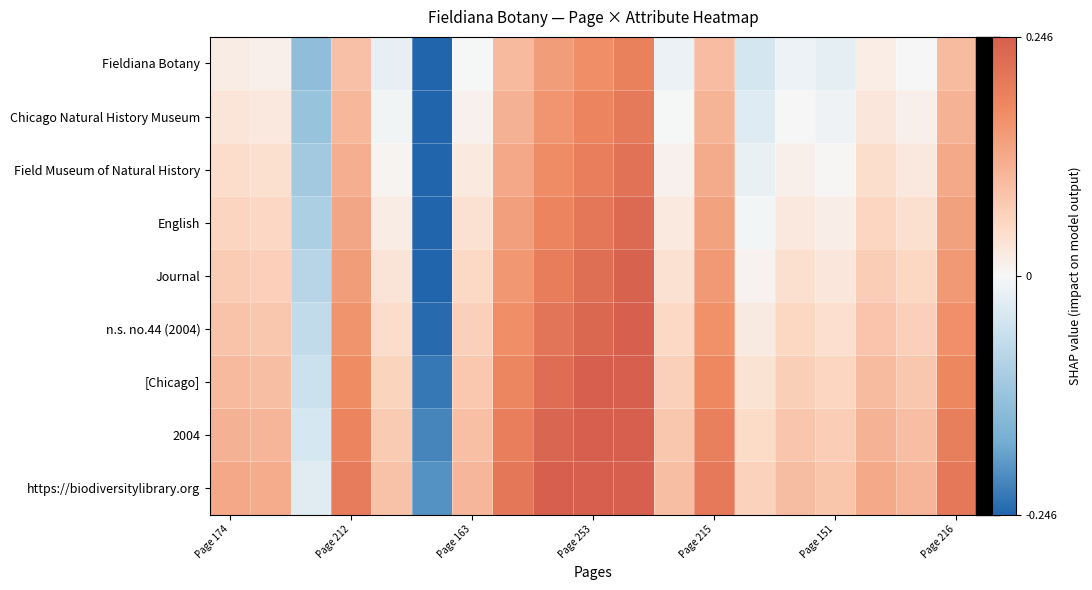

Reading right to left, what are all the values shown in this chart?

Fieldiana Botany: 0.1	-0.0	0.0	-0.0	-0.0	-0.0	0.1	-0.0	0.2	0.2	0.1	0.1	-0.0	-0.2	-0.0	0.1	-0.1	0.0	0.0
Chicago Natural History Museum: 0.1	0.0	0.0	-0.0	-0.0	-0.0	0.1	-0.0	0.2	0.2	0.2	0.1	0.0	-0.2	-0.0	0.1	-0.1	0.0	0.0
Field Museum of Natural History: 0.1	0.0	0.0	0.0	0.0	-0.0	0.1	0.0	0.2	0.2	0.2	0.1	0.0	-0.2	0.0	0.1	-0.1	0.0	0.0
English: 0.1	0.0	0.1	0.0	0.0	-0.0	0.1	0.0	0.2	0.2	0.2	0.1	0.0	-0.2	0.0	0.1	-0.1	0.1	0.1
Journal: 0.1	0.1	0.1	0.0	0.0	0.0	0.1	0.0	0.2	0.2	0.2	0.2	0.1	-0.2	0.0	0.1	-0.1	0.1	0.1
n.s. no.44 (2004): 0.2	0.1	0.1	0.0	0.1	0.0	0.2	0.1	0.2	0.2	0.2	0.2	0.1	-0.2	0.0	0.2	-0.1	0.1	0.1
[Chicago]: 0.2	0.1	0.1	0.1	0.1	0.0	0.2	0.1	0.2	0.2	0.2	0.2	0.1	-0.2	0.1	0.2	-0.1	0.1	0.1
2004: 0.2	0.1	0.1	0.1	0.1	0.0	0.2	0.1	0.2	0.2	0.2	0.2	0.1	-0.2	0.1	0.2	-0.0	0.1	0.1
https://biodiversitylibrary.org: 0.2	0.1	0.1	0.1	0.1	0.1	0.2	0.1	0.2	0.2	0.2	0.2	0.1	-0.2	0.1	0.2	-0.0	0.1	0.1